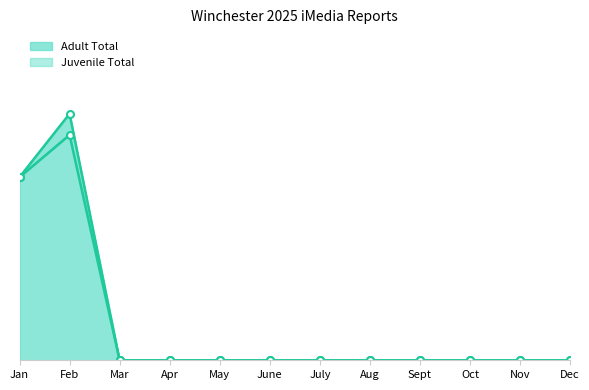

What is the difference between the maximum and minimum values?

32